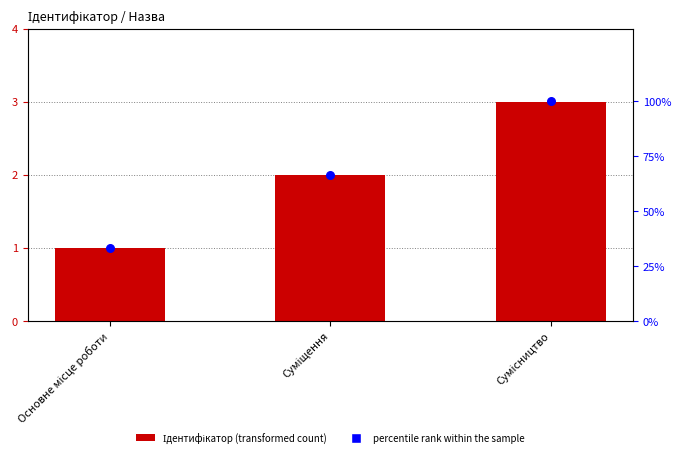

Which series has the largest Y range (max minus min)?

percentile rank within the sample